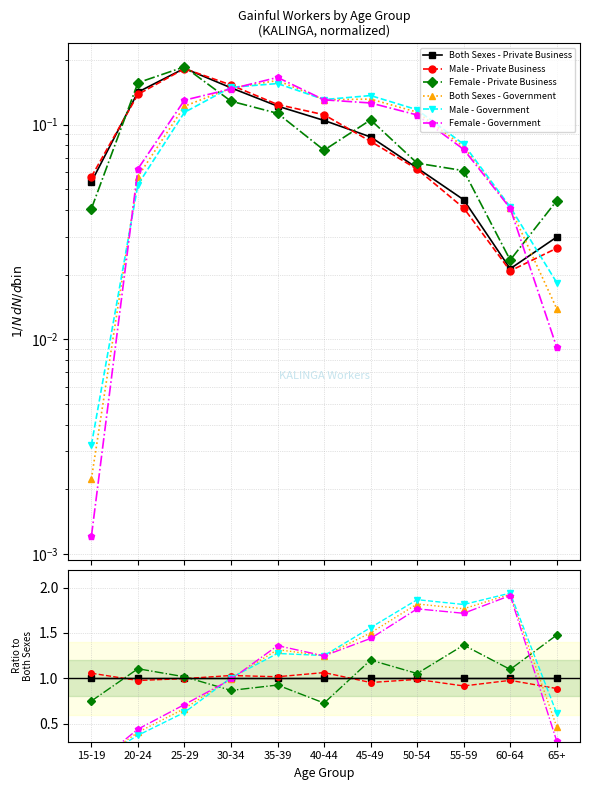

True or false: Both Sexes - Private Business has more than 1 interior local peaks.

False